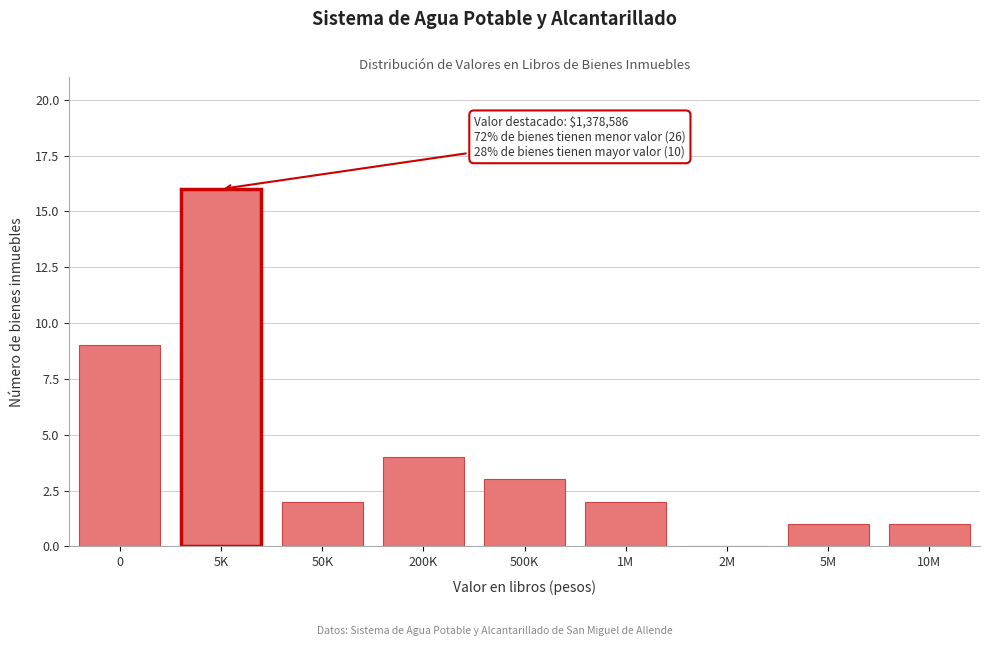

Reading left to right, transcribe all the data shown in this chart.

0=9	5K=16	50K=2	200K=4	500K=3	1M=2	2M=0	5M=1	10M=1